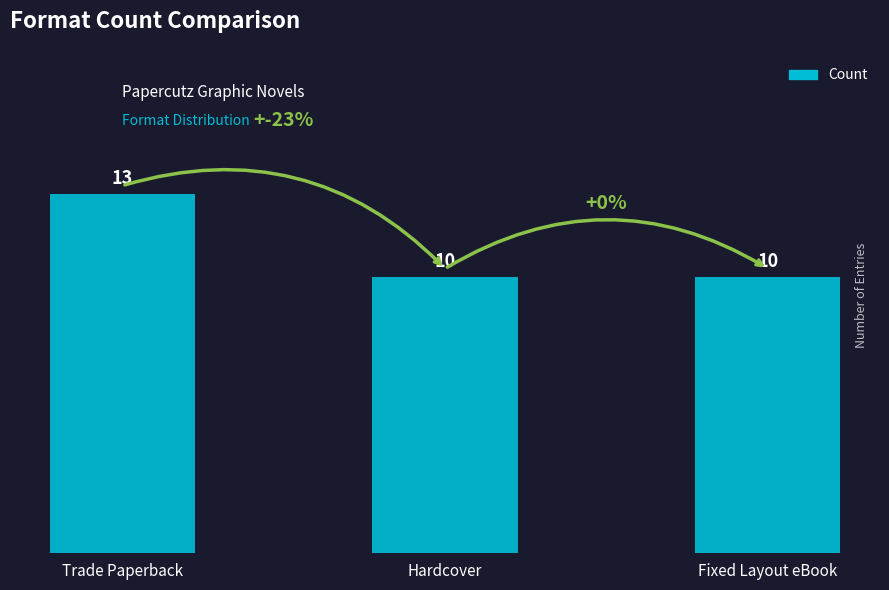

What is the label of the 3rd bar from the left?

Fixed Layout eBook